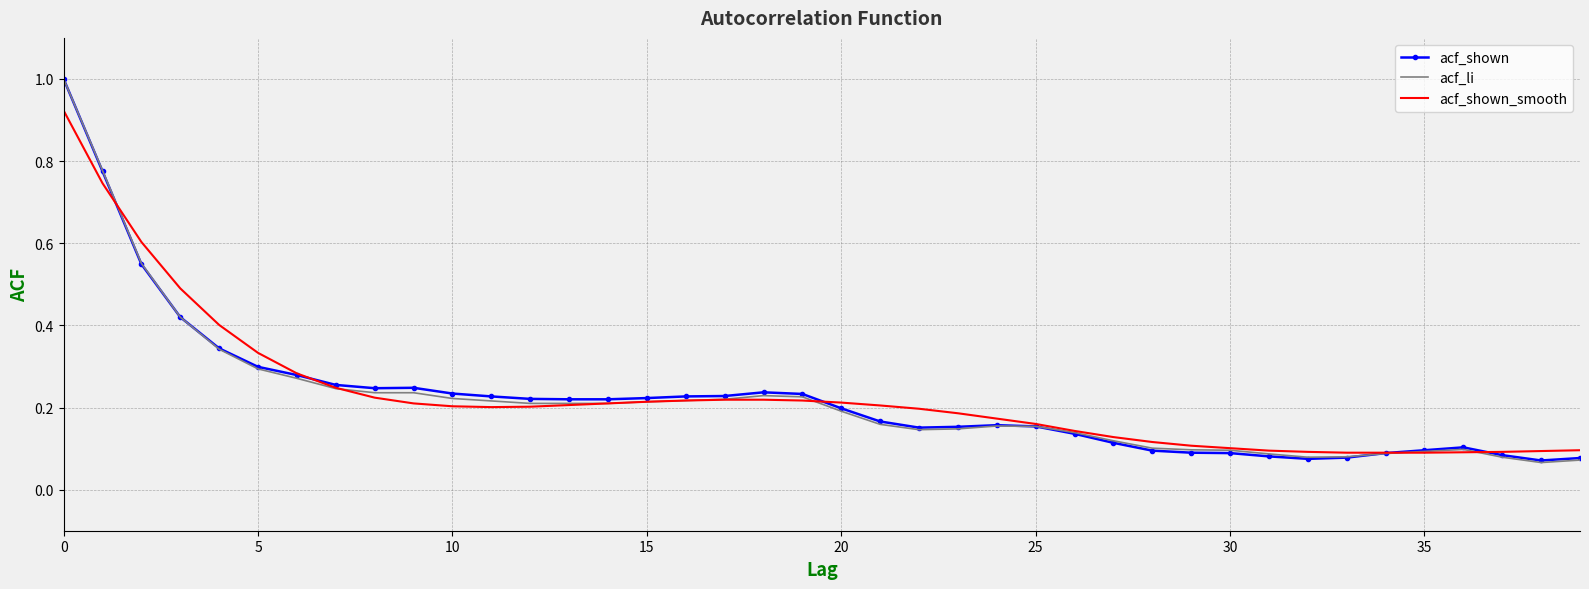

What is the greatest value displayed?

1.0